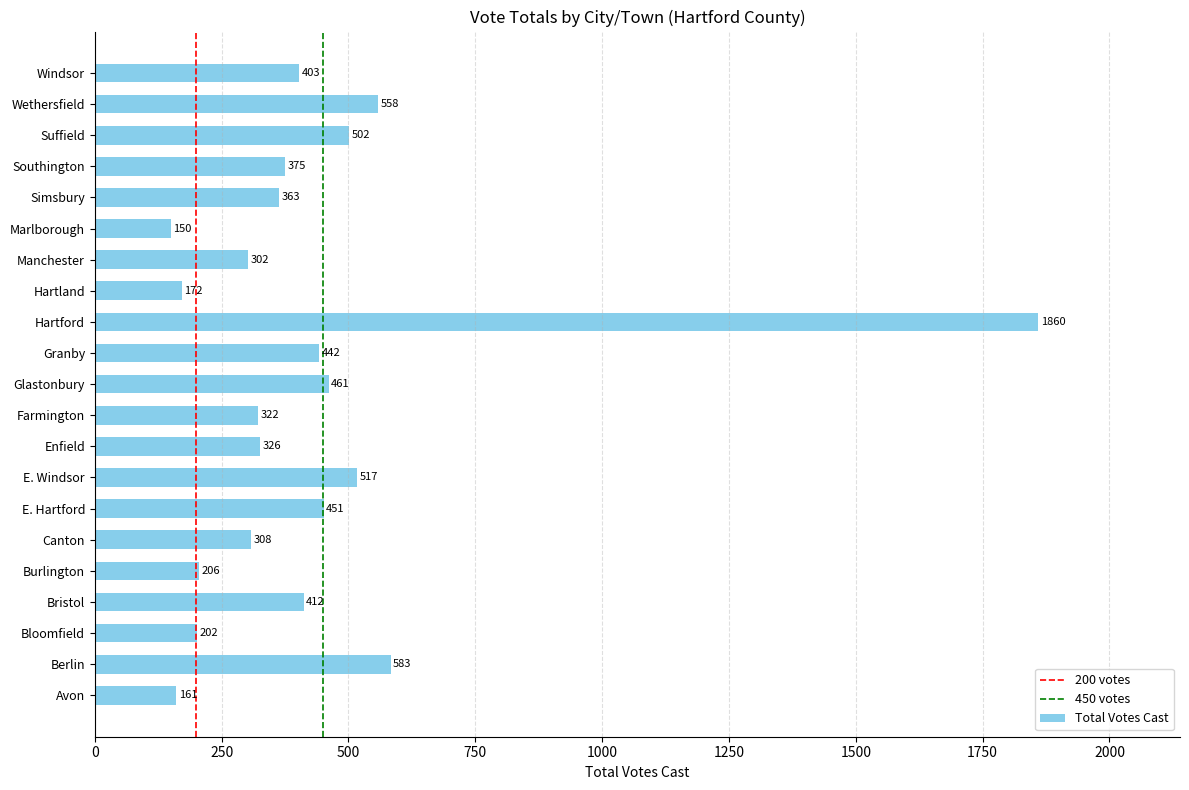

How many values are below 375?

10